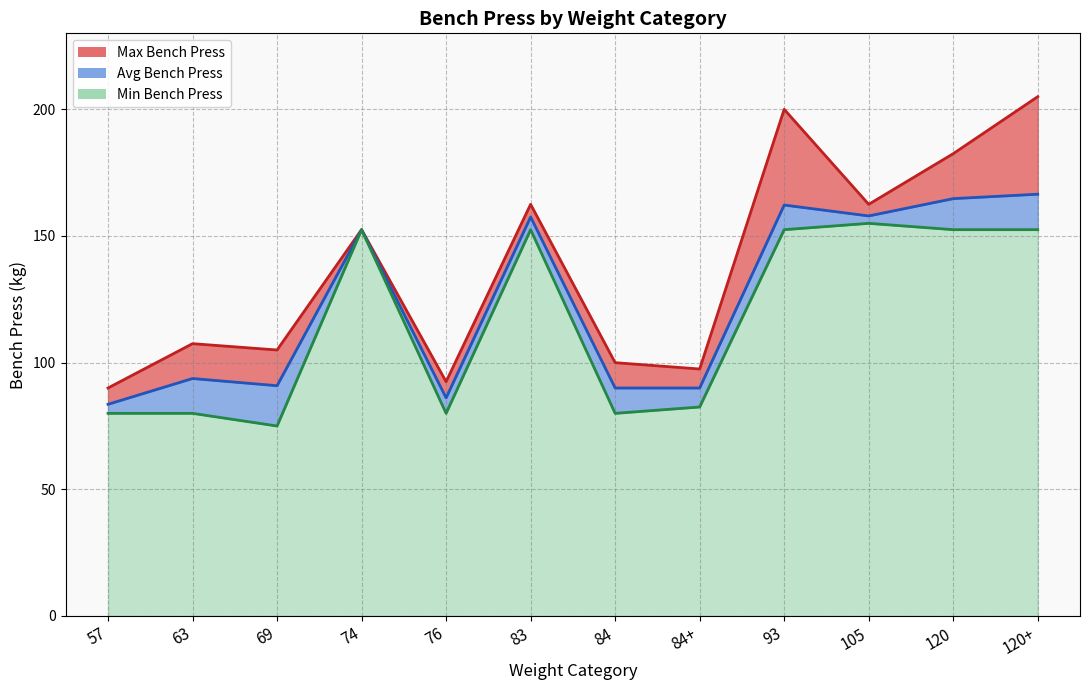

Which category has the highest value in the Avg Bench Press series?

120+